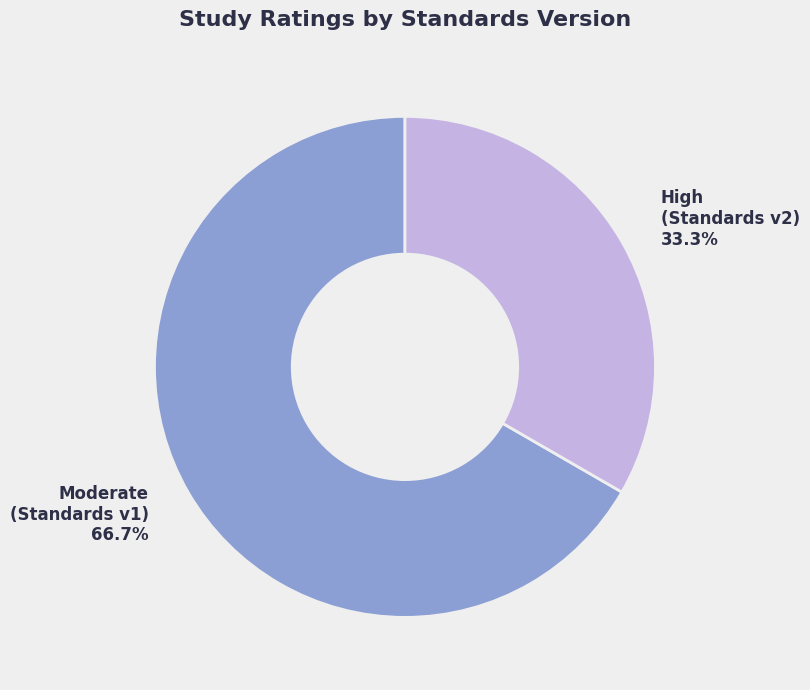

Combined, do High (Standards v2) and Moderate (Standards v1) account for over 50%?

Yes